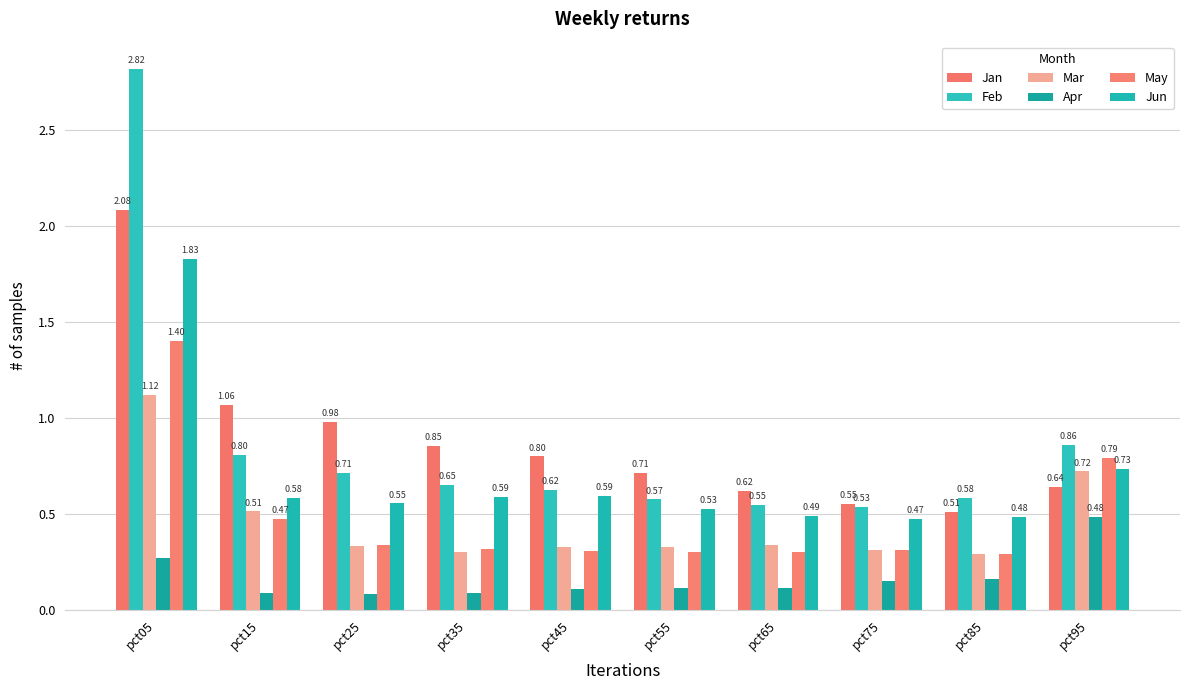

How many bars are there in total?

60